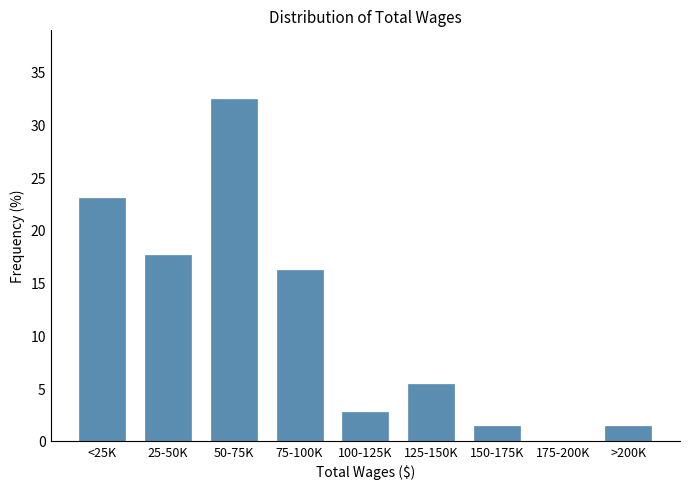

Reading left to right, what are all the values shown in this chart?

<25K=23.0	25-50K=17.6	50-75K=32.4	75-100K=16.2	100-125K=2.7	125-150K=5.4	150-175K=1.4	175-200K=0.0	>200K=1.4